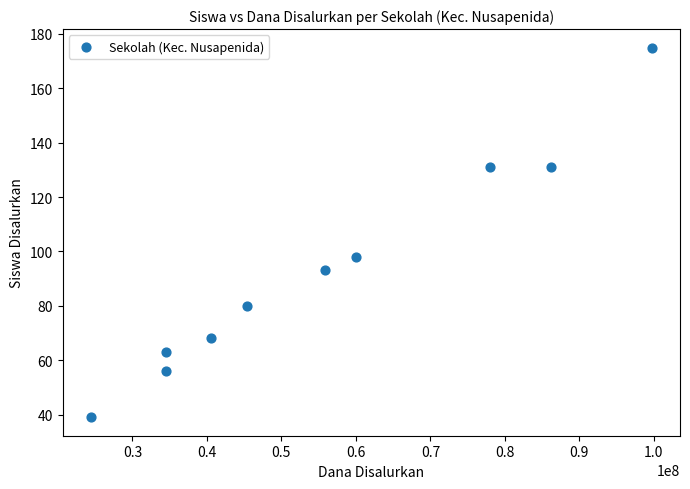

What Y value in the scatter plot is closest to 107?

98